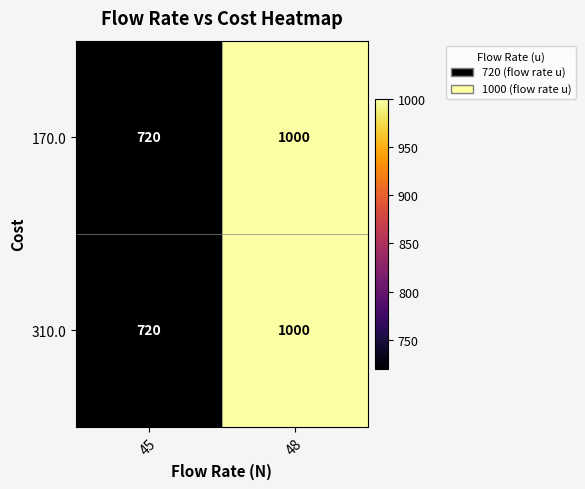

What is the average value of the 170.0 series?

860